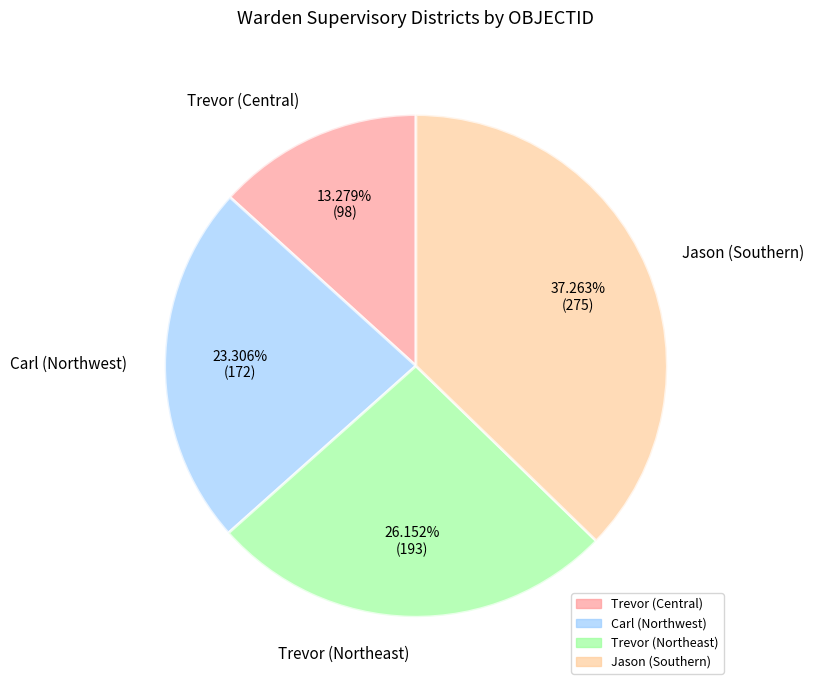

Combined, do Trevor (Northeast) and Jason (Southern) account for over 50%?

Yes